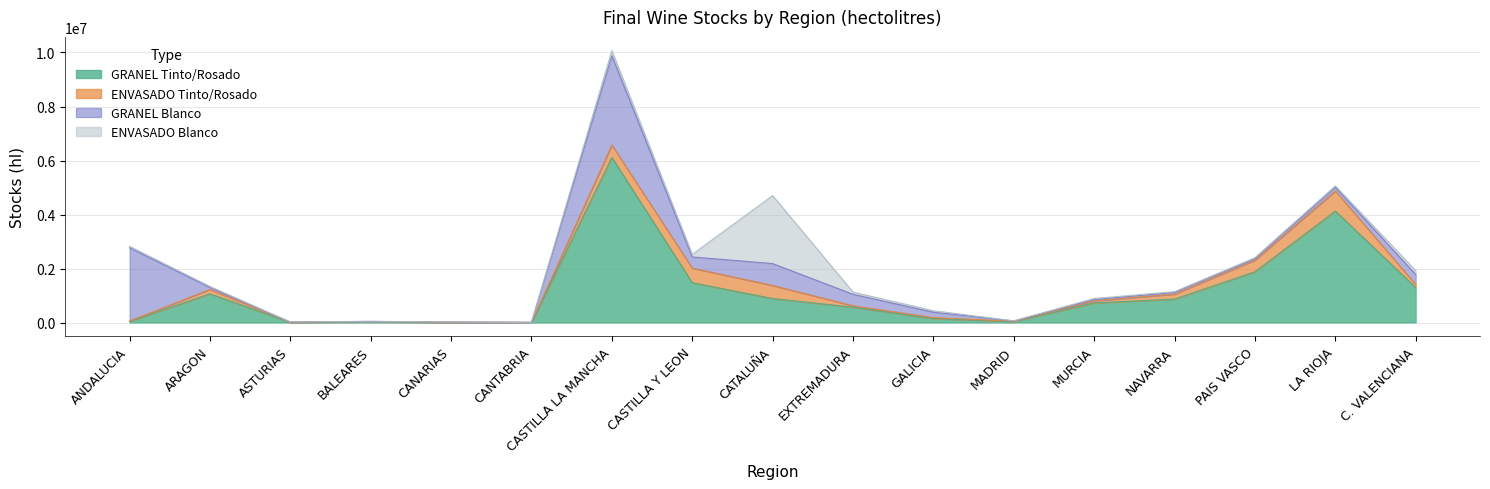

At which category does the chart reach its minimum across all series?

CANTABRIA